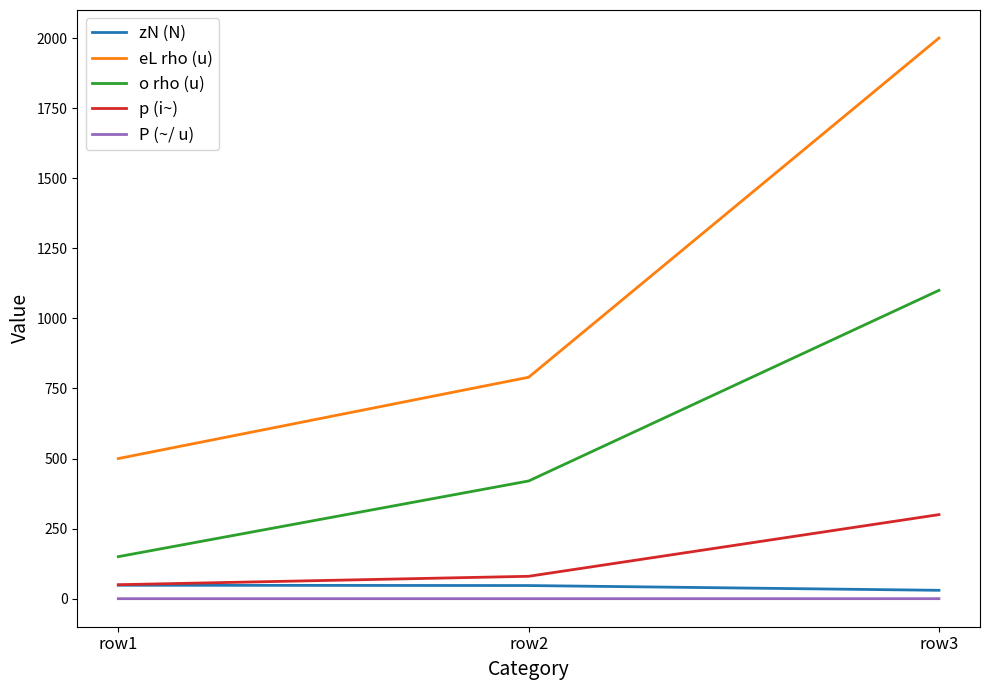

What value does the o rho (u) series have at row3?

1100.0